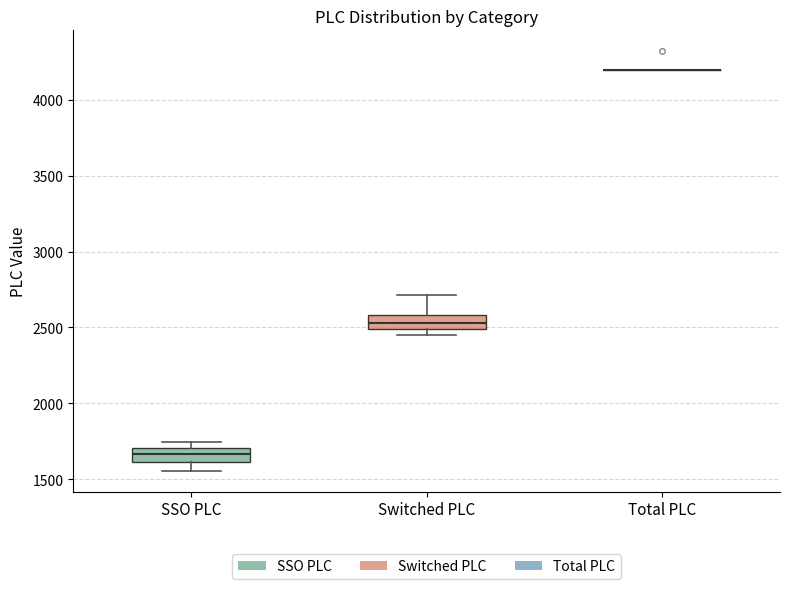

Reading left to right, transcribe this box plot: for each box, give where its median line is, the range the box spans, and where its two whiskers end, as read against the y-axis. The values are not printed on the chart, so give them approximately, as read against the axis.

SSO PLC: median 1650, box 1600 to 1700, whiskers 1550 to 1750
Switched PLC: median 2550, box 2500 to 2600, whiskers 2450 to 2700
Total PLC: box collapsed to a line at 4200, whiskers 4200 to 4200